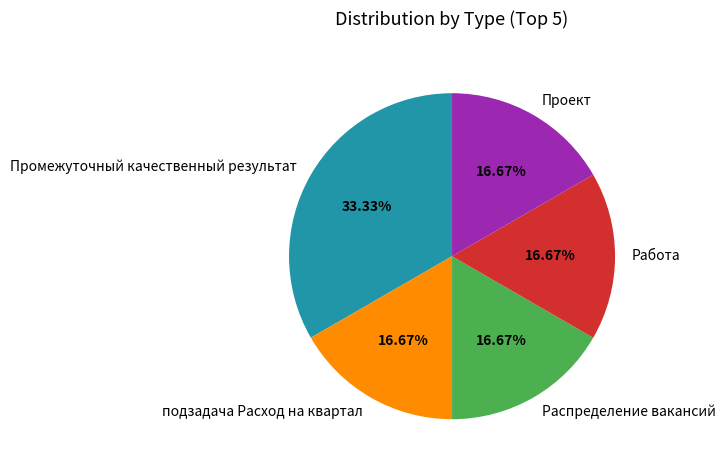

Which category has the biggest portion of the pie?

Промежуточный качественный результат